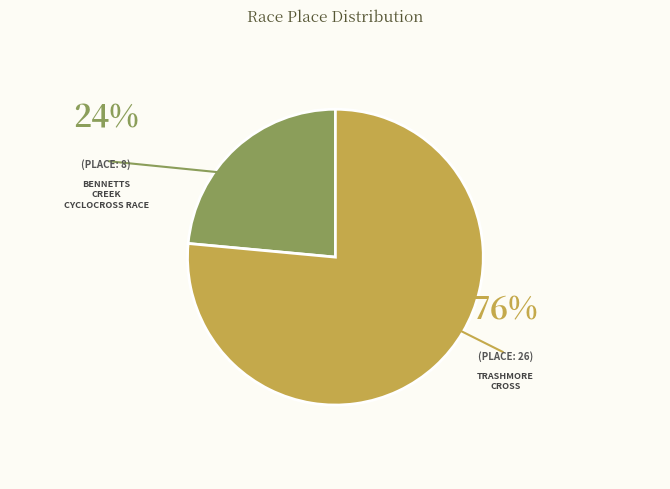

To the nearest percent, what is the average slice percentage?

50%